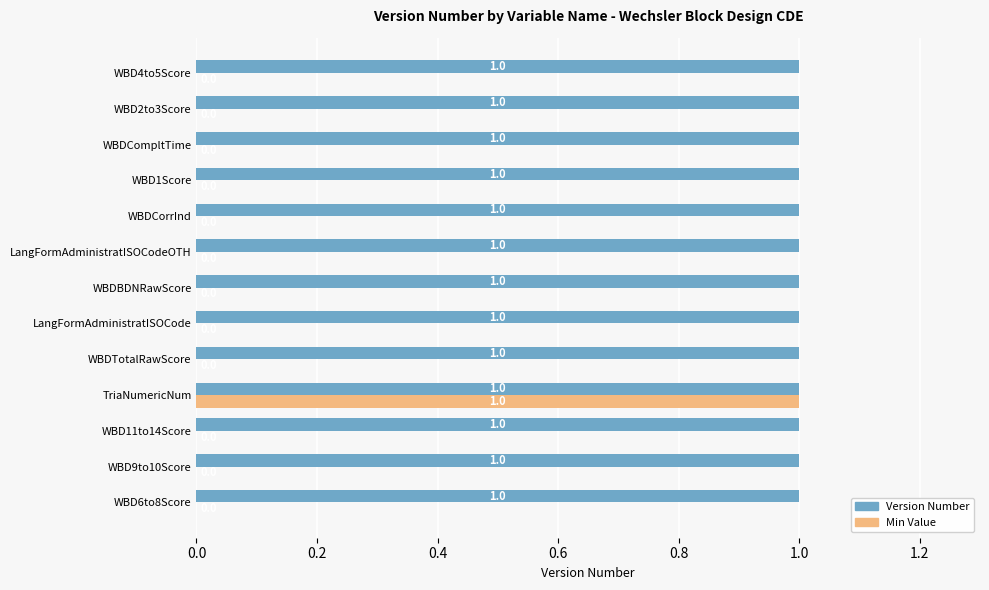

What is the sum of all Version Number values?

13